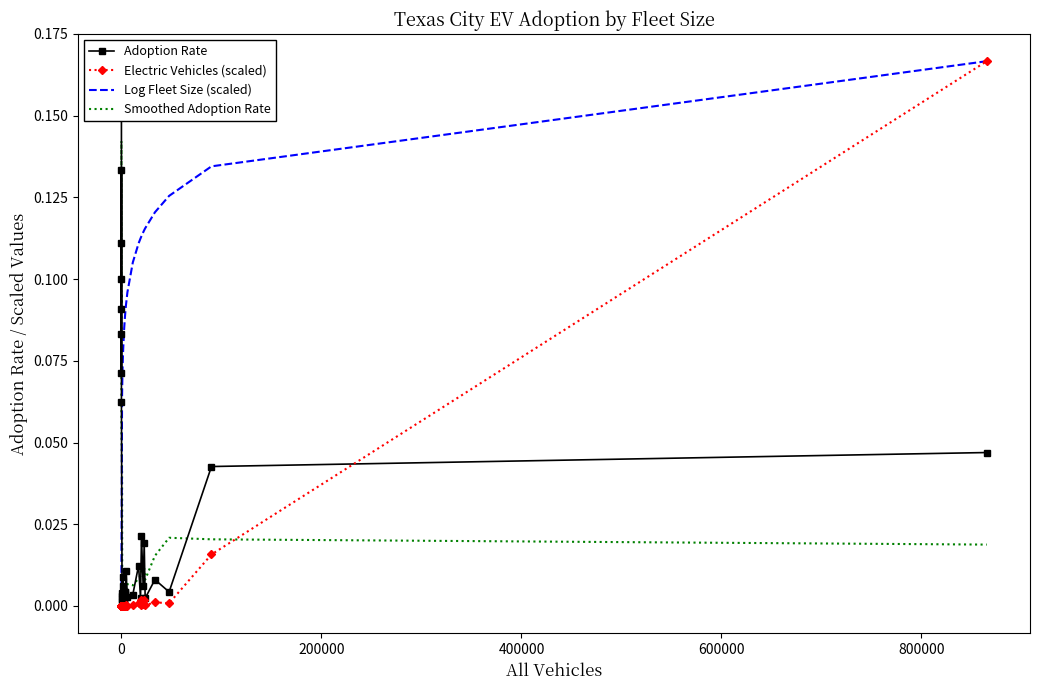

The Smoothed Adoption Rate series shows 0.0 at 31. True or false?

False